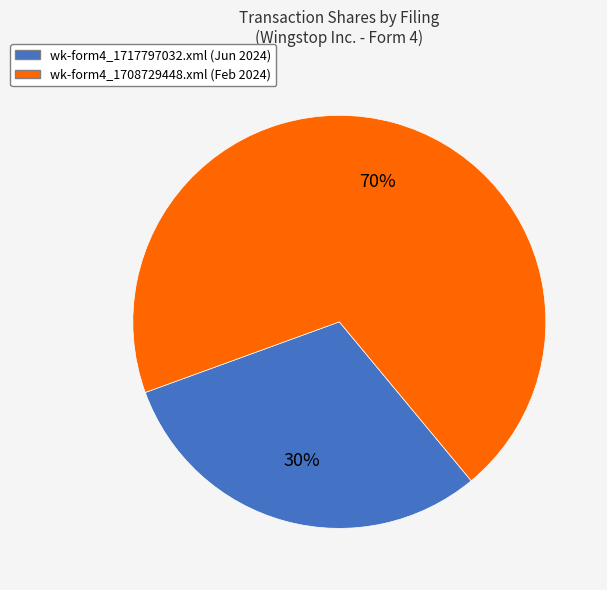

Count the number of slices in the pie.

2